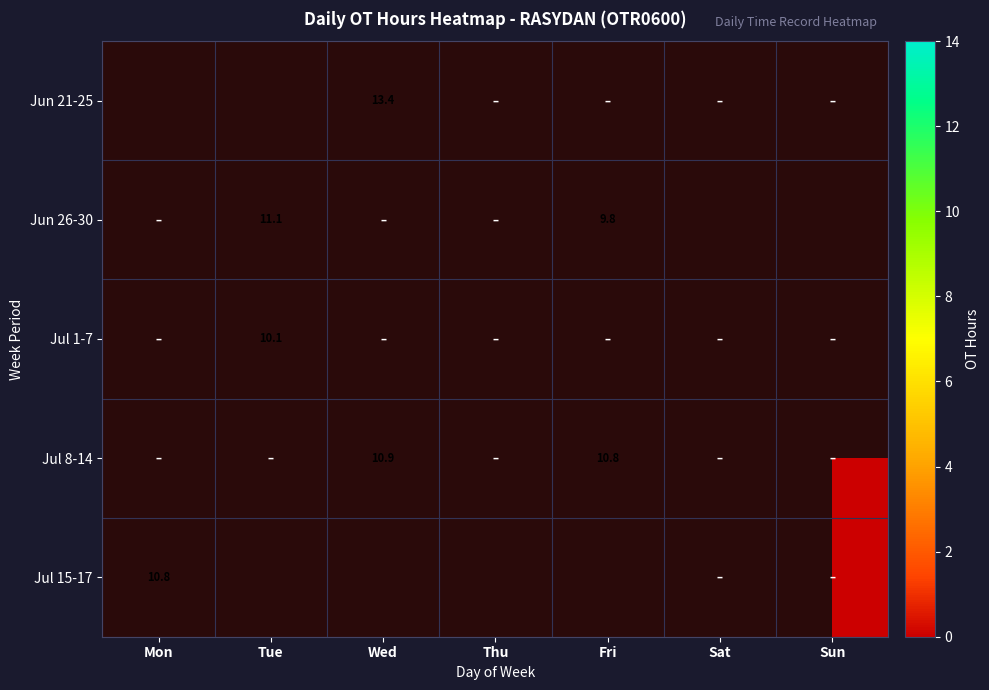

Is the value of Jul 15-17 at Tue greater than the value of Jul 8-14 at Thu?

No